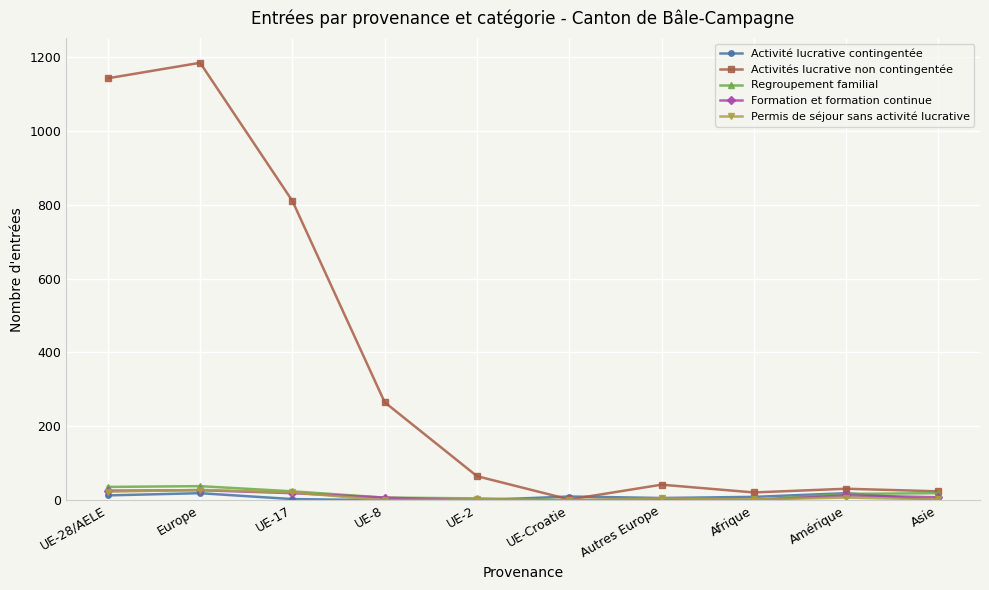

What is the average value of the Activités lucrative non contingentée series?

359